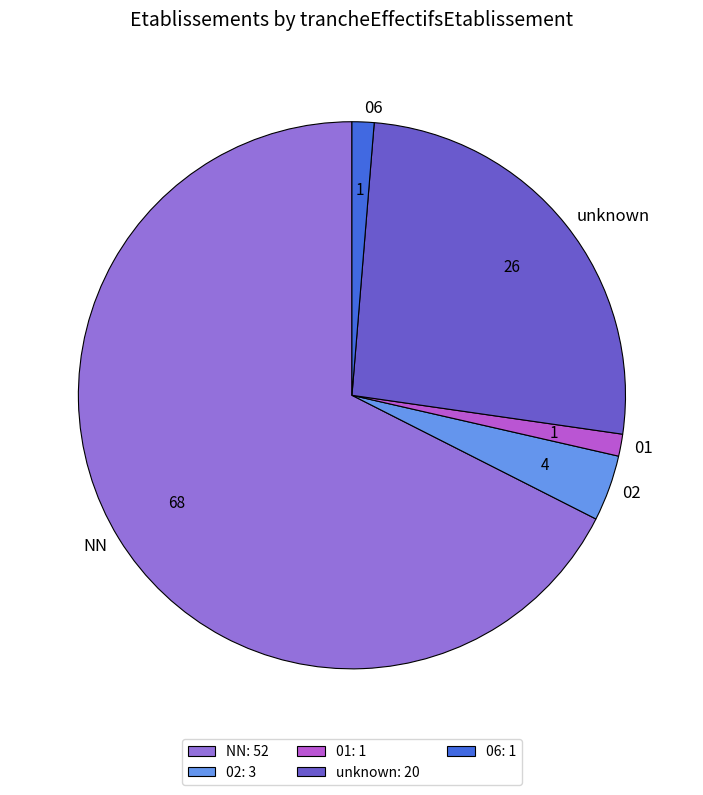

What is the ratio of the value at 06 to the value at 01?

1.0